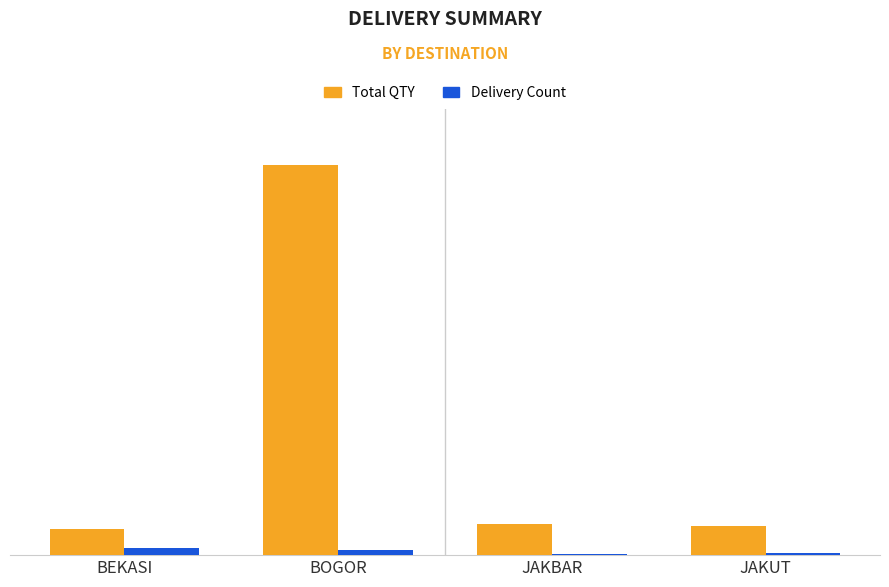

What is the minimum value shown in the chart?

2